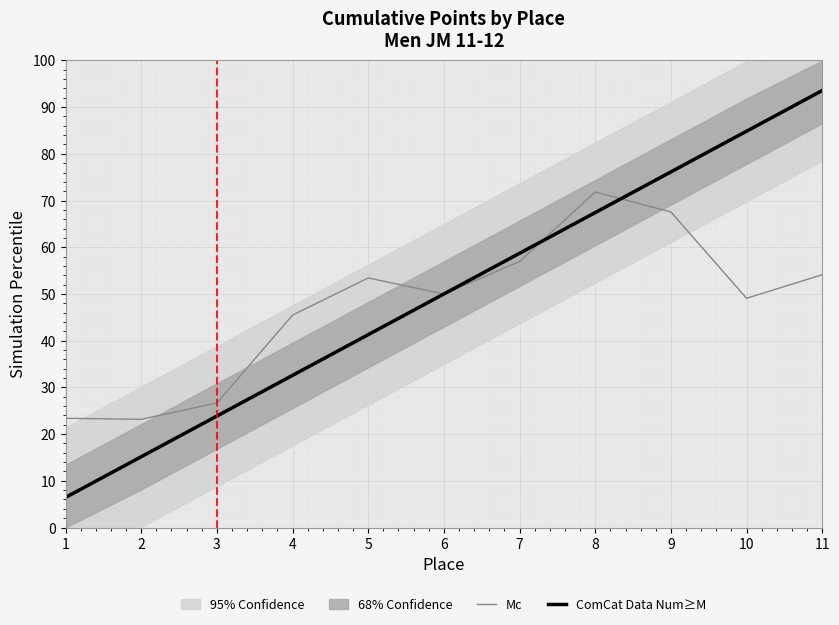

Rank the series by their average value, from highest to lowest.

ComCat Data Num≥M, Mc